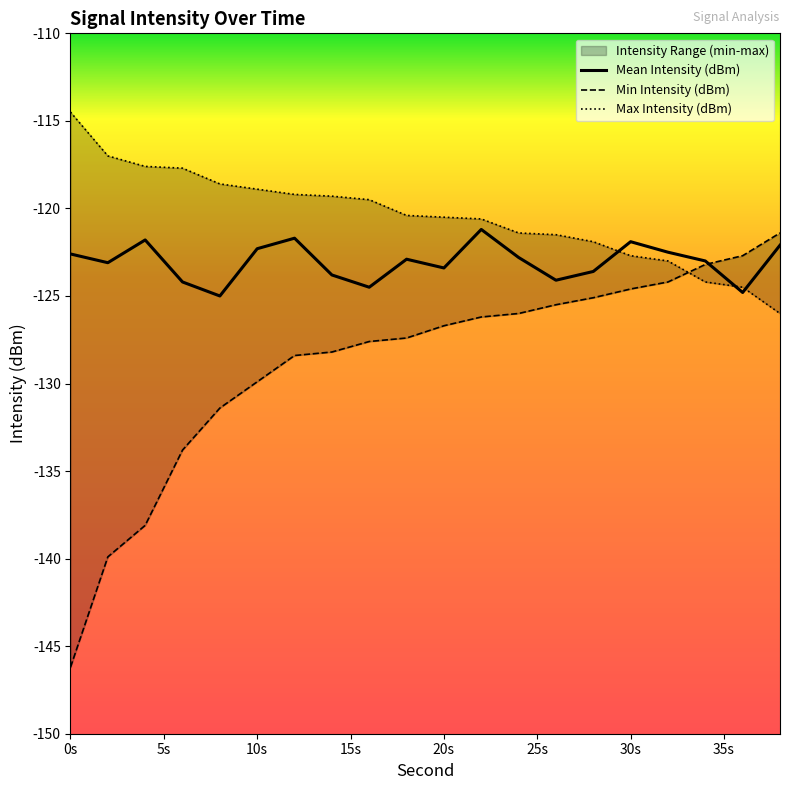

Which series changed the most between 2 and 32?

Min Intensity (dBm)